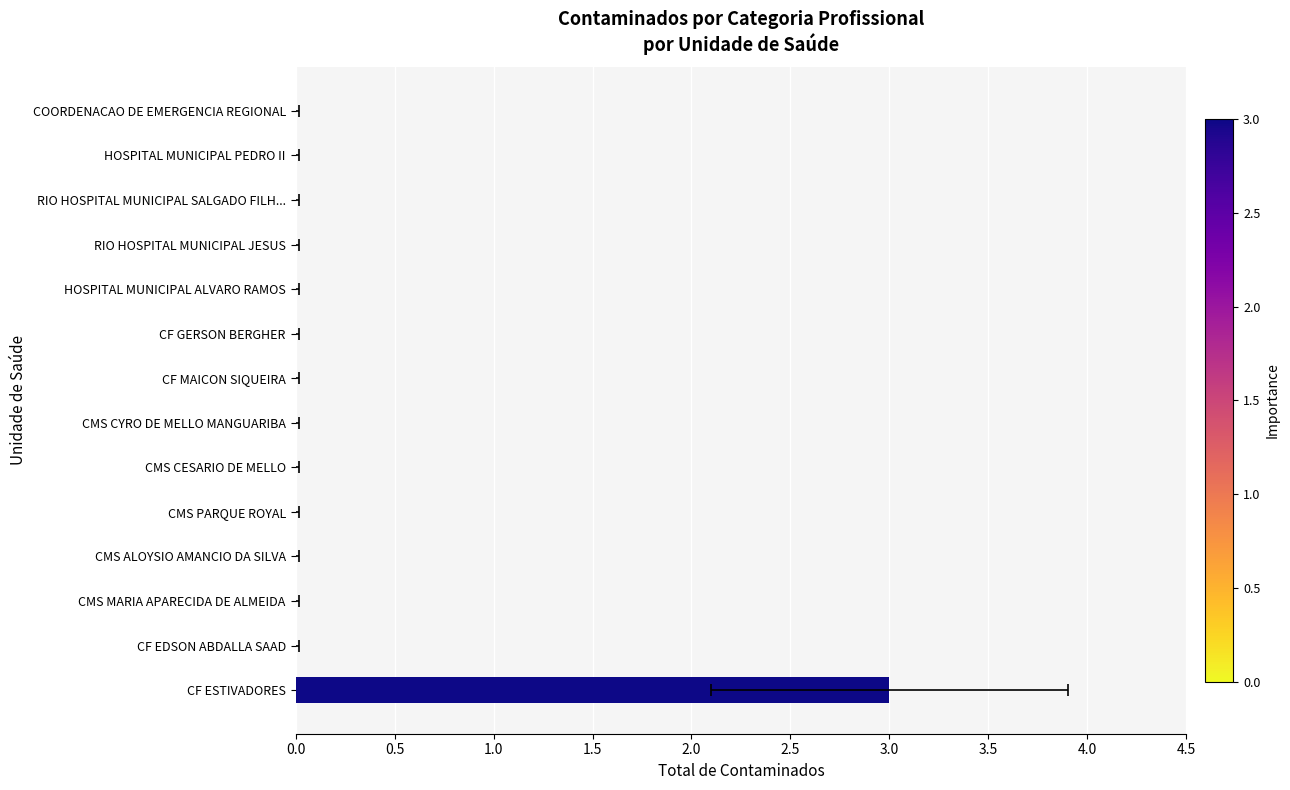

What position from the left is CMS PARQUE ROYAL?

5